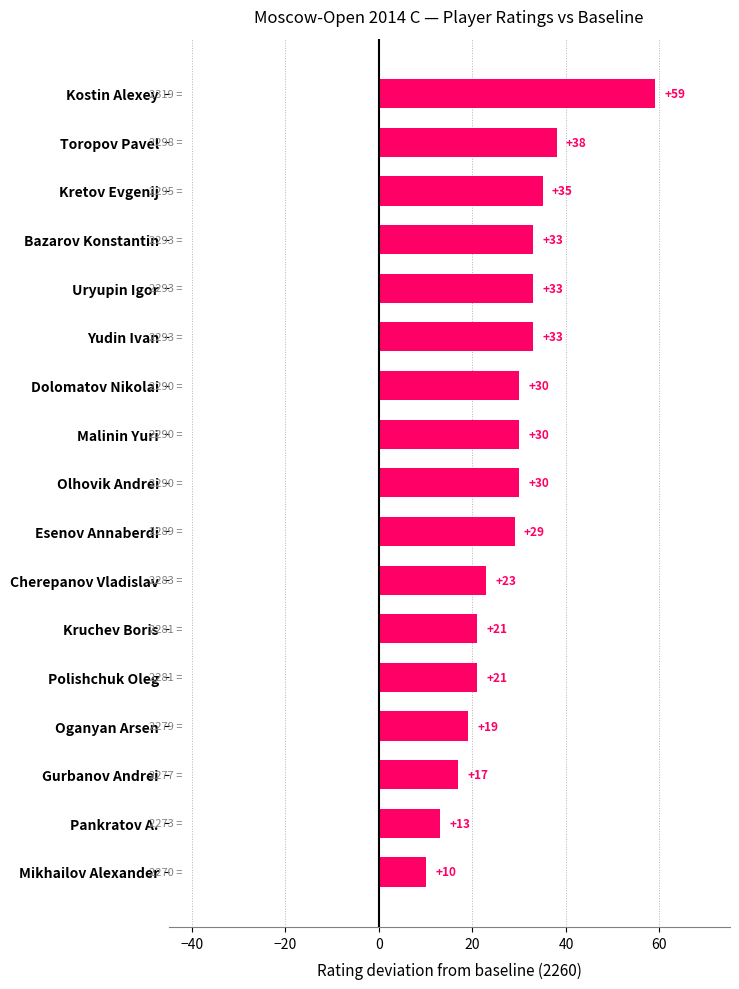

What position from the bottom is Gurbanov Andrei?

3